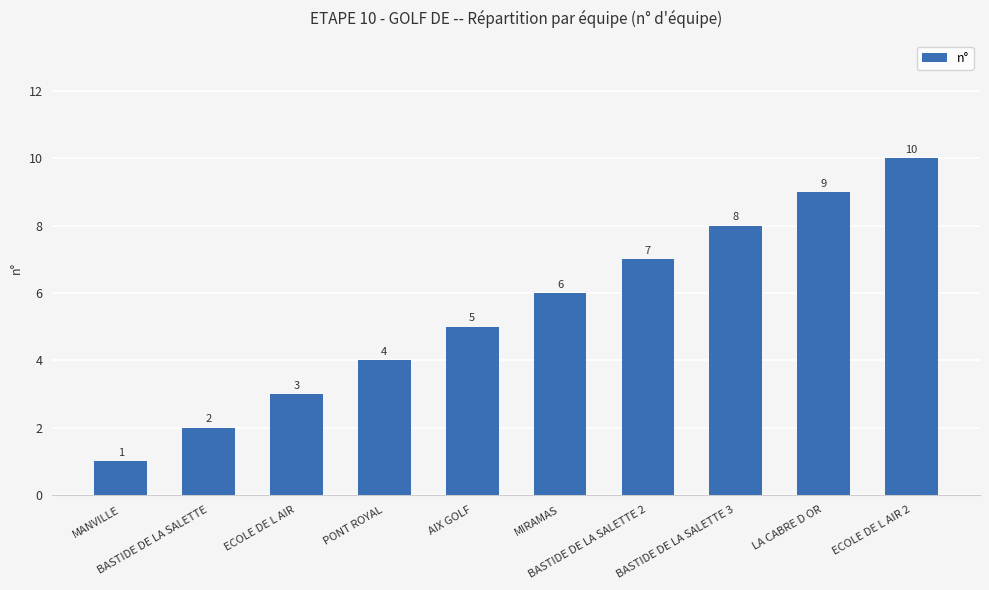

Is it true that the value at MANVILLE is 2?

False